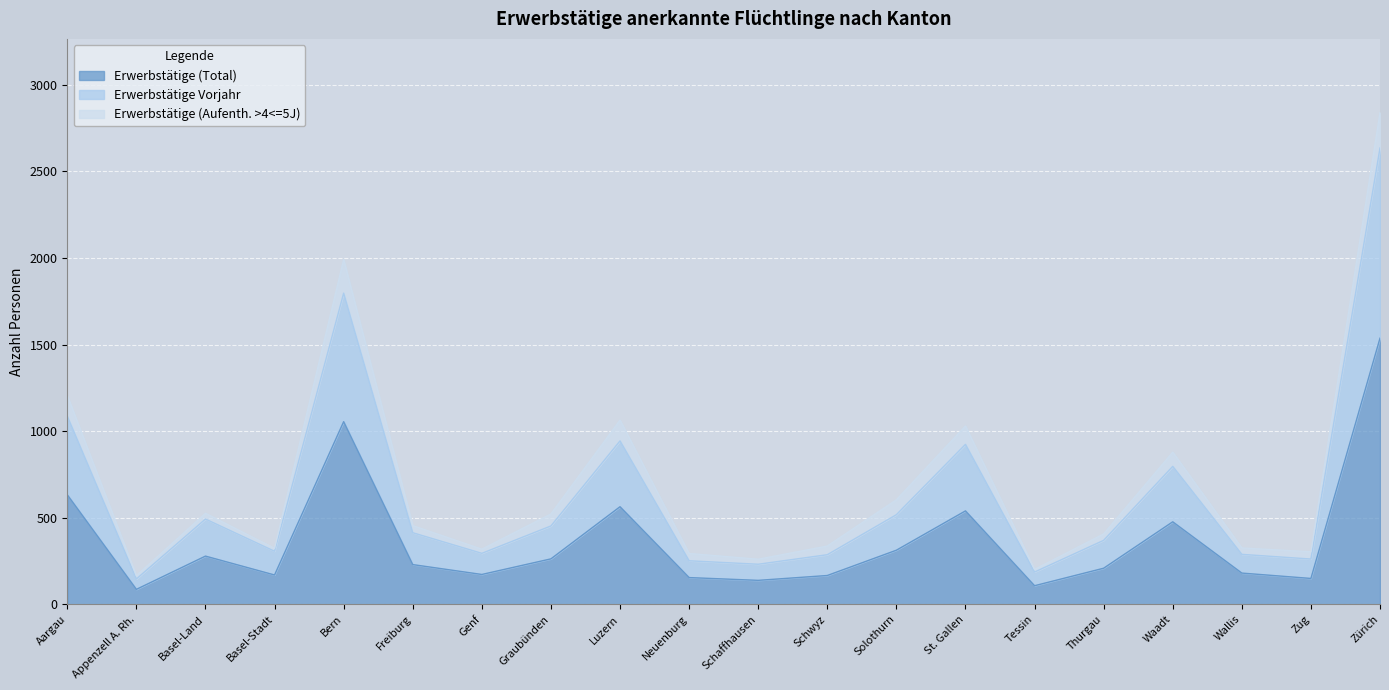

How many data points in Erwerbstätige (Total) are less than 230?

10